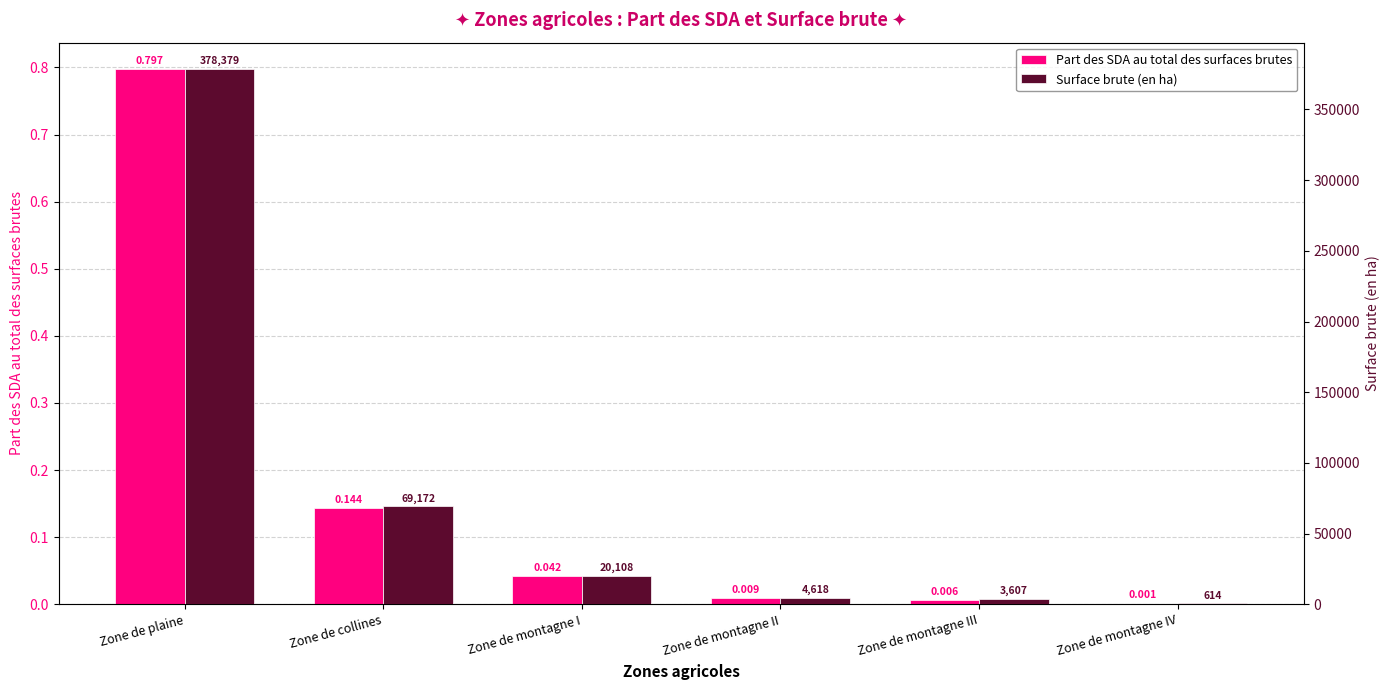

What is the difference between the highest and lowest values at Zone de plaine?

378378.6